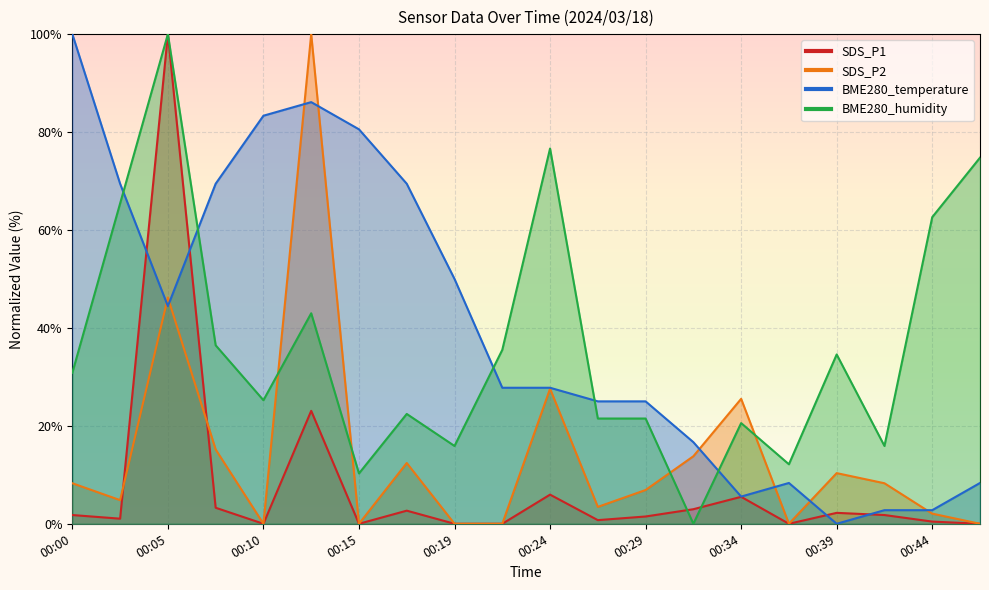

True or false: SDS_P1 has a value of 2.6 at 00:29.

False